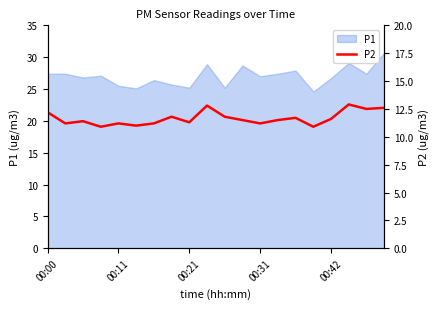

How many lines are shown in the chart?

1